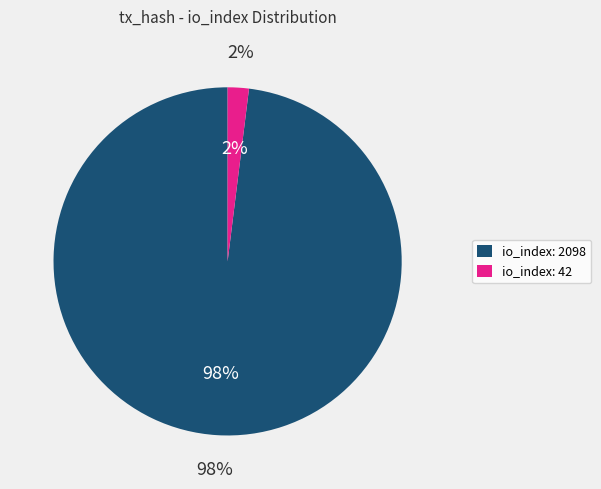

How many segments does this pie chart have?

2